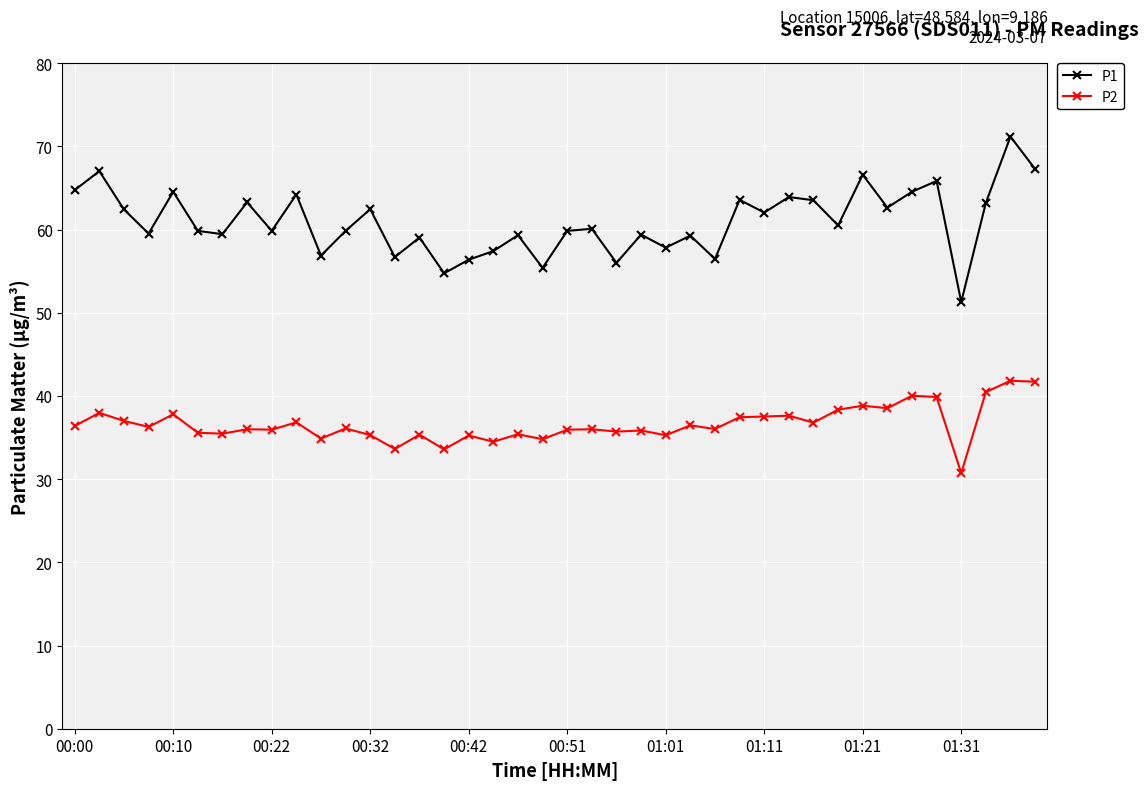

Which series has the widest spread of values?

P1